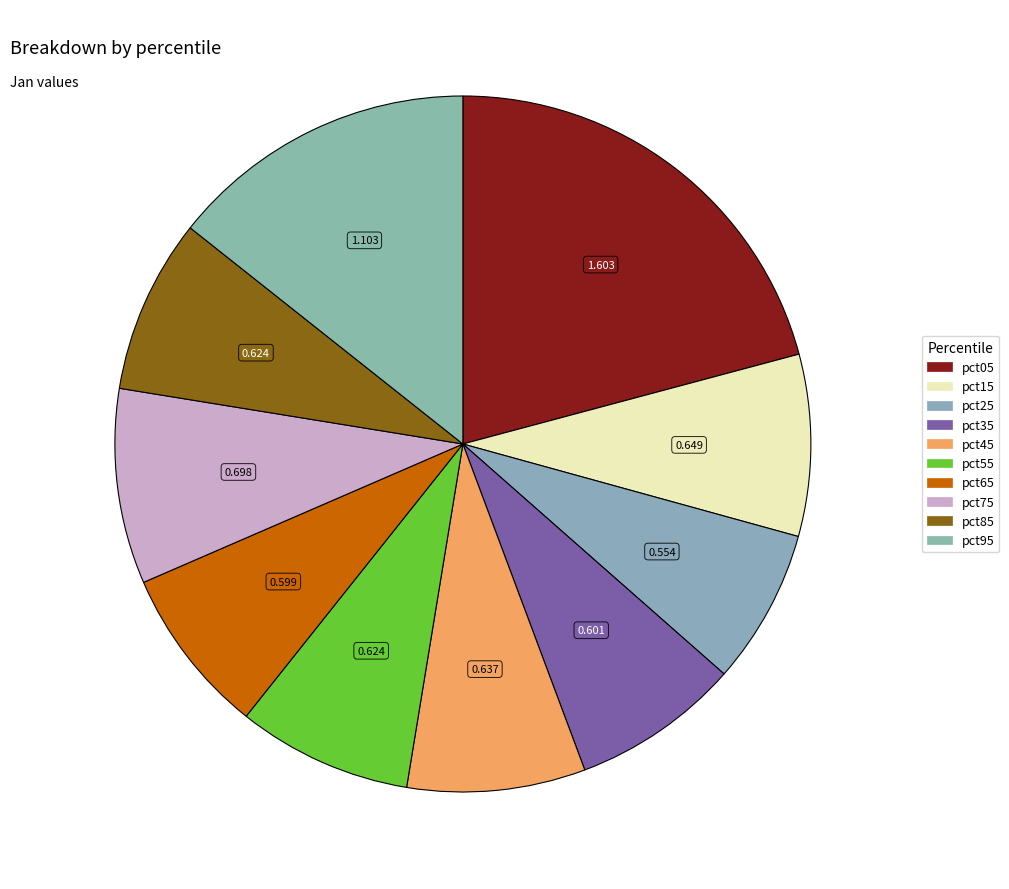

What percentage is NOT represented by pct55?

91.9%